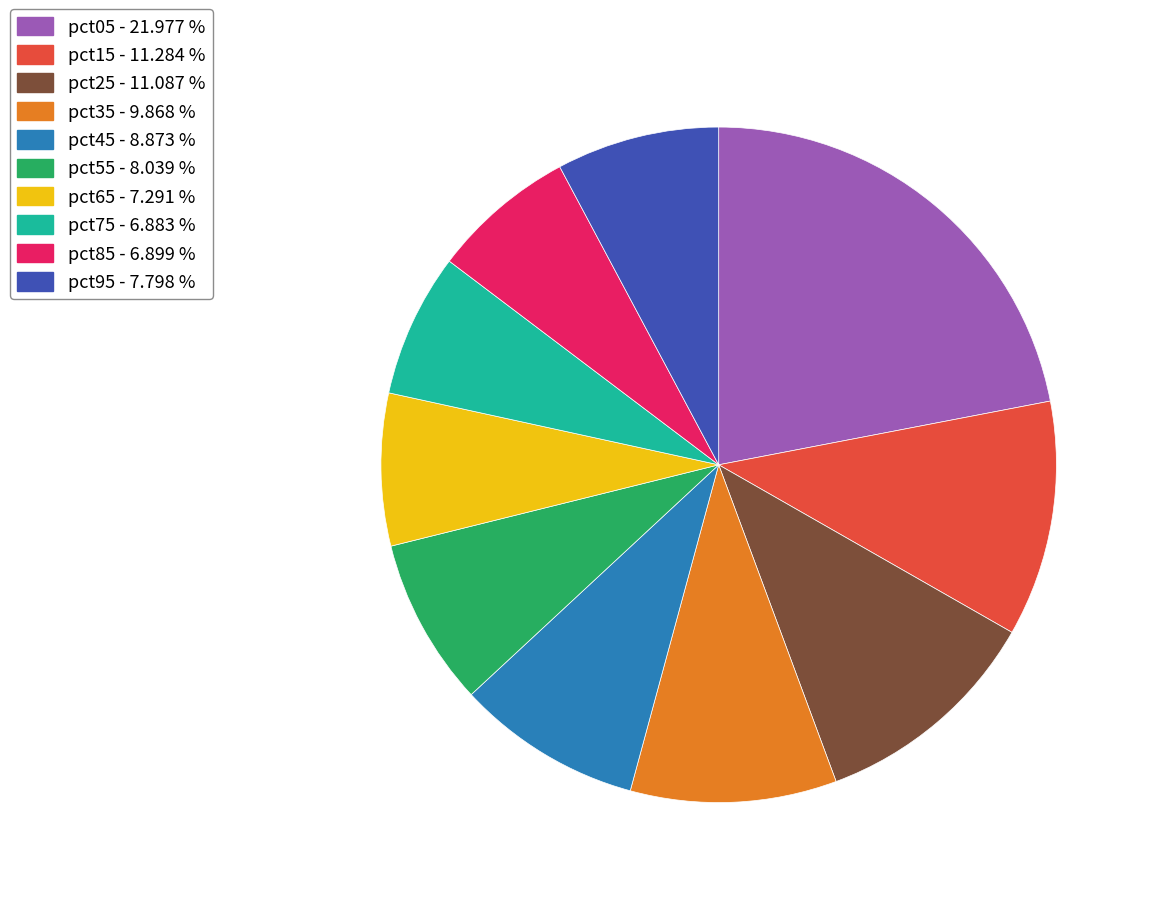

Count the number of slices in the pie.

10